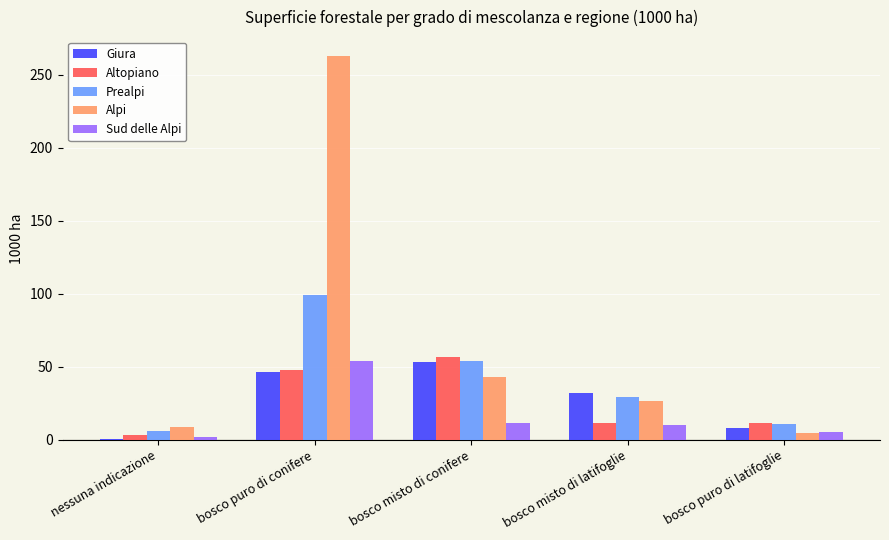

Which series changed the most between bosco misto di conifere and bosco puro di latifoglie?

Giura